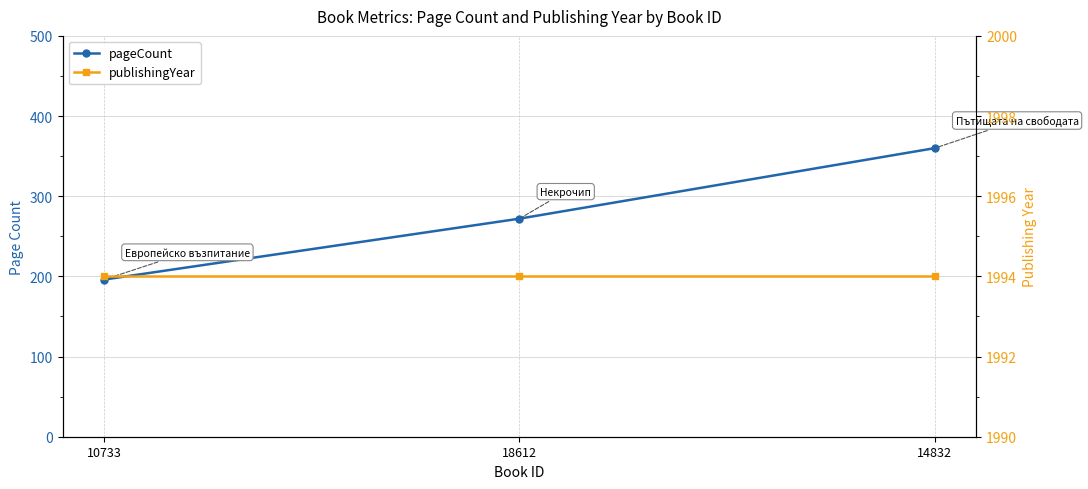

At which label does pageCount reach its minimum?

10733